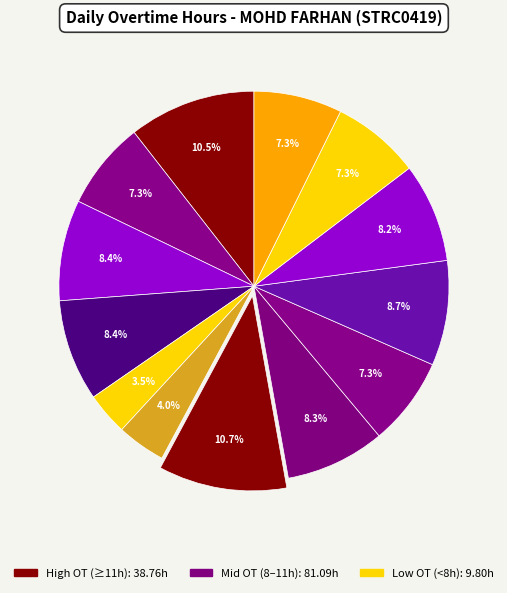

Rank the categories by value from lowest to highest.

8-Jun, 10-Jun, 30-May, 19-Jun, 13-Jun(2), 18-Jun, 17-Jun, 13-Jun, 31-May, 2-Jun, 16-Jun, 29-May, 11-Jun